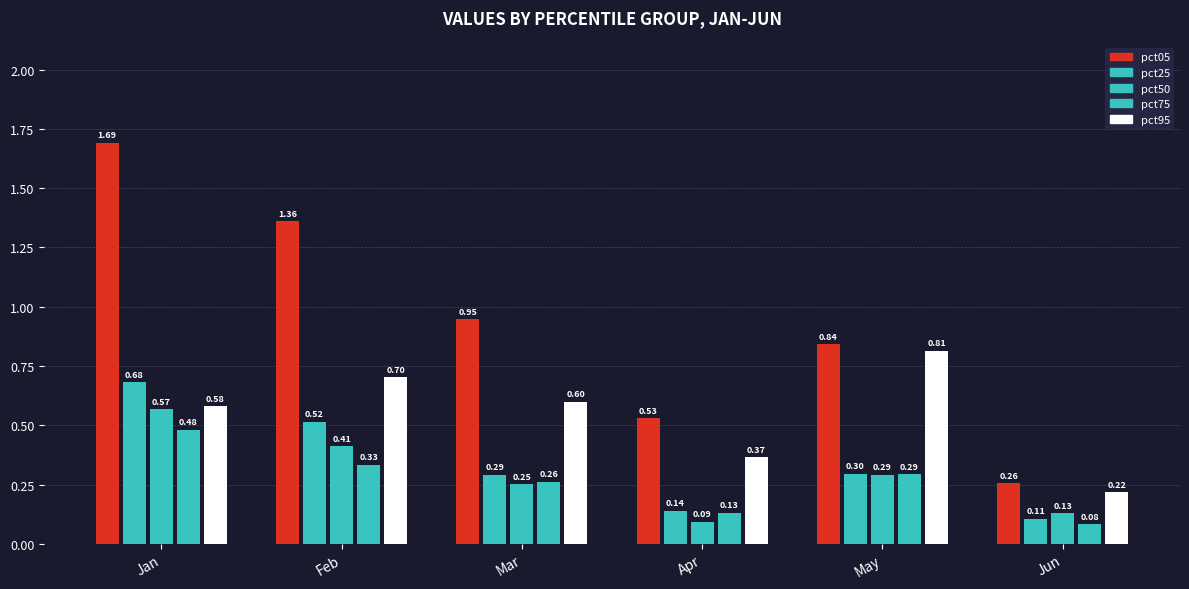

Which series has the largest total across all categories?

pct05